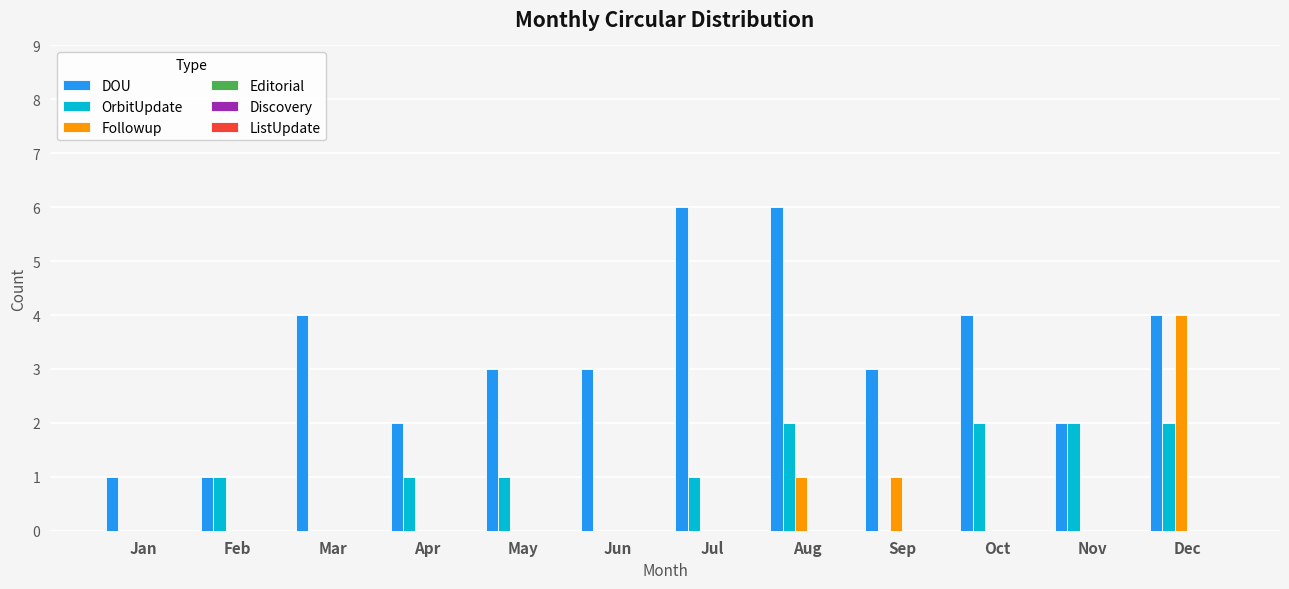

How many groups of bars are there?

12